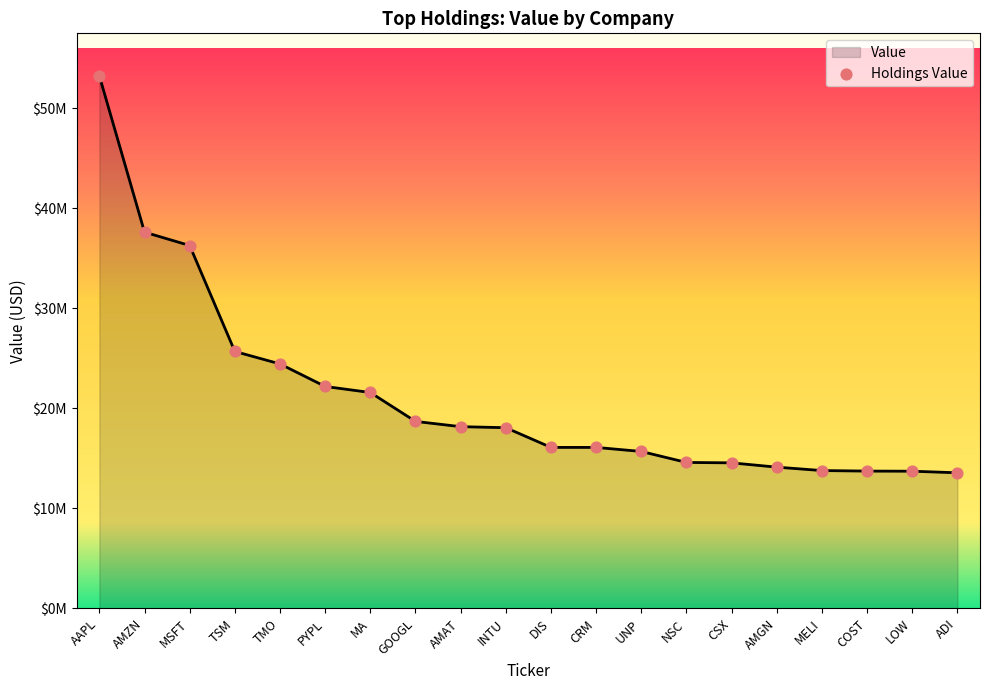

Approximately how many times larger is the value at CRM compared to LOW?

1.2